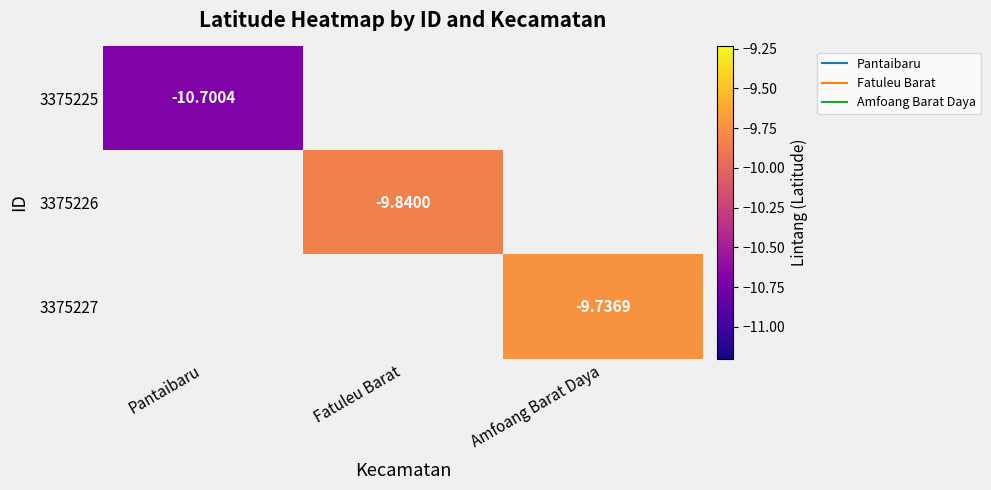

Rank the series by their maximum value, from lowest to highest.

3375225, 3375226, 3375227